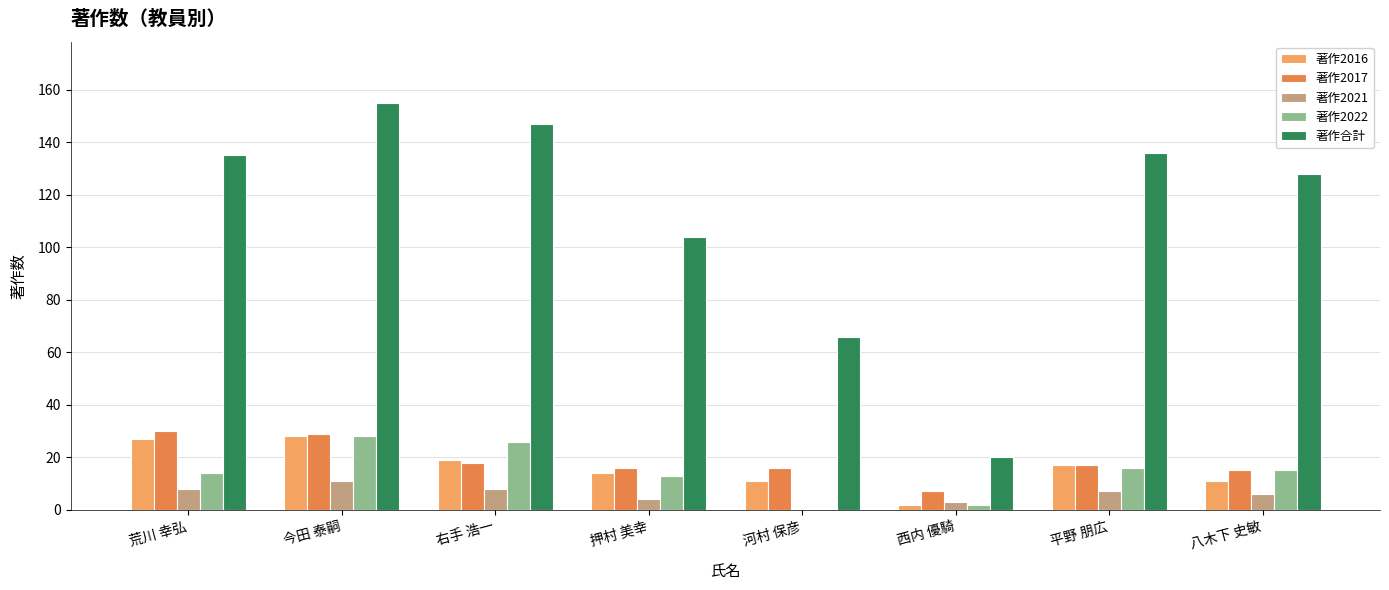

Reading right to left, transcribe all the data shown in this chart.

著作2016: 八木下 史敏=11	平野 朋広=17	西内 優騎=2	河村 保彦=11	押村 美幸=14	右手 浩一=19	今田 泰嗣=28	荒川 幸弘=27
著作2017: 八木下 史敏=15	平野 朋広=17	西内 優騎=7	河村 保彦=16	押村 美幸=16	右手 浩一=18	今田 泰嗣=29	荒川 幸弘=30
著作2021: 八木下 史敏=6	平野 朋広=7	西内 優騎=3	河村 保彦=0	押村 美幸=4	右手 浩一=8	今田 泰嗣=11	荒川 幸弘=8
著作2022: 八木下 史敏=15	平野 朋広=16	西内 優騎=2	河村 保彦=0	押村 美幸=13	右手 浩一=26	今田 泰嗣=28	荒川 幸弘=14
著作合計: 八木下 史敏=128	平野 朋広=136	西内 優騎=20	河村 保彦=66	押村 美幸=104	右手 浩一=147	今田 泰嗣=155	荒川 幸弘=135